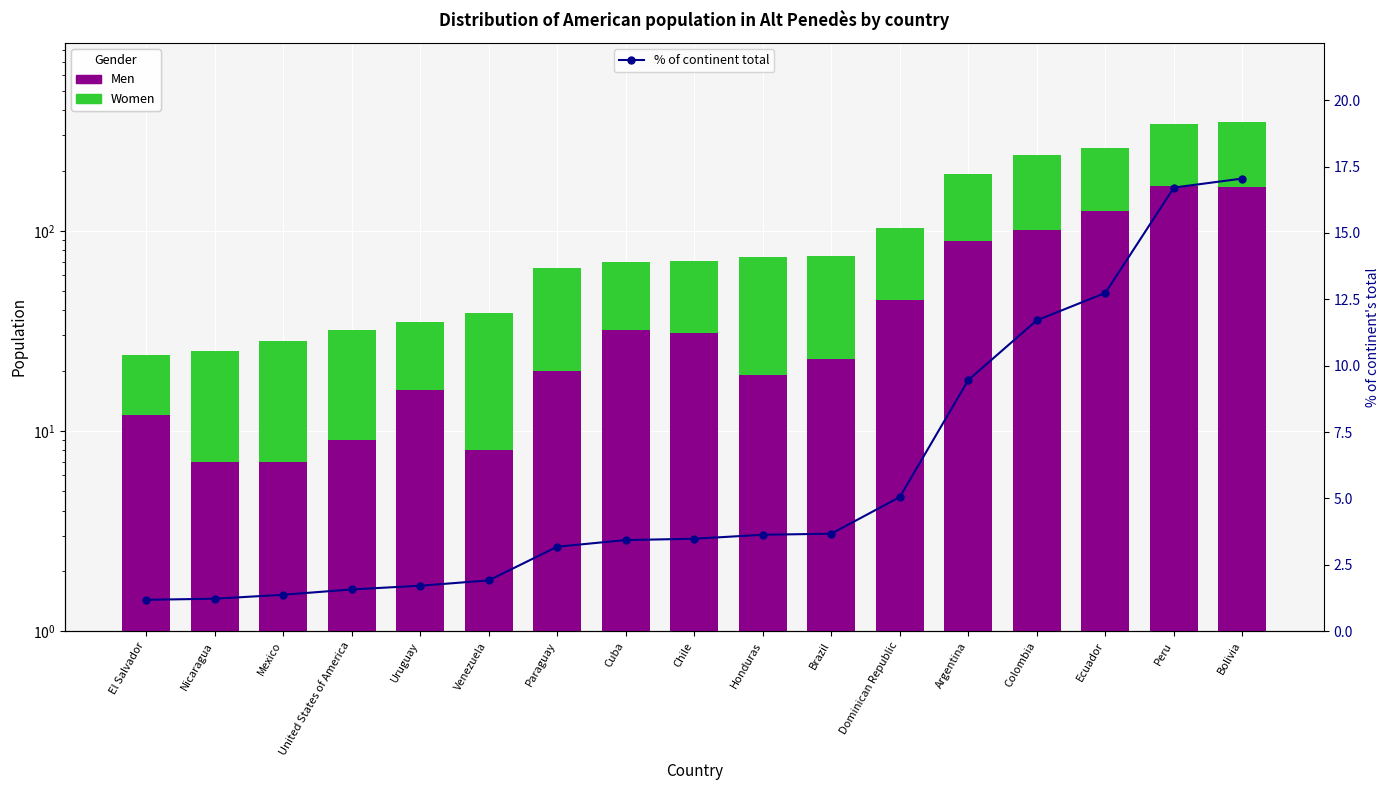

How many data points in % of continent total are above 3?

11